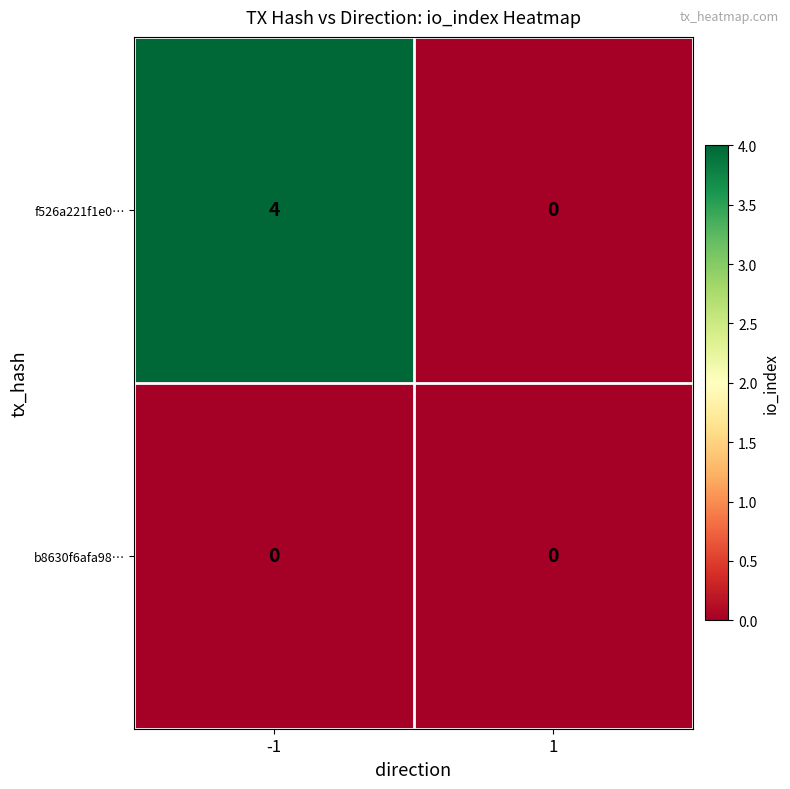

Which series has the largest total across all categories?

f526a221f1e0…